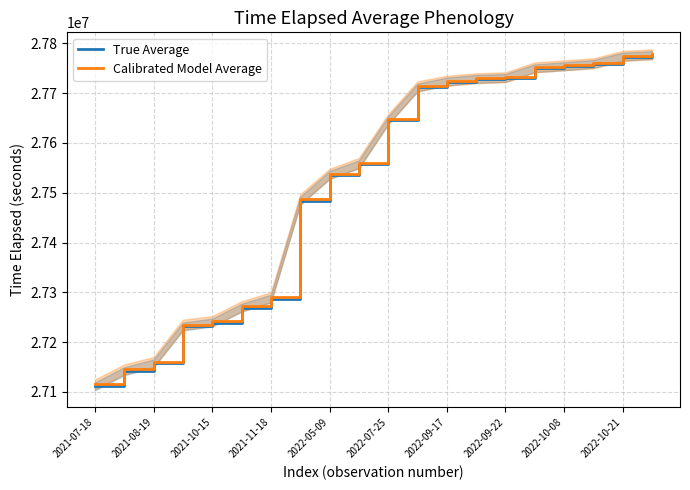

What is the difference between the second highest and minimum values in the Calibrated Model Average series?

660000